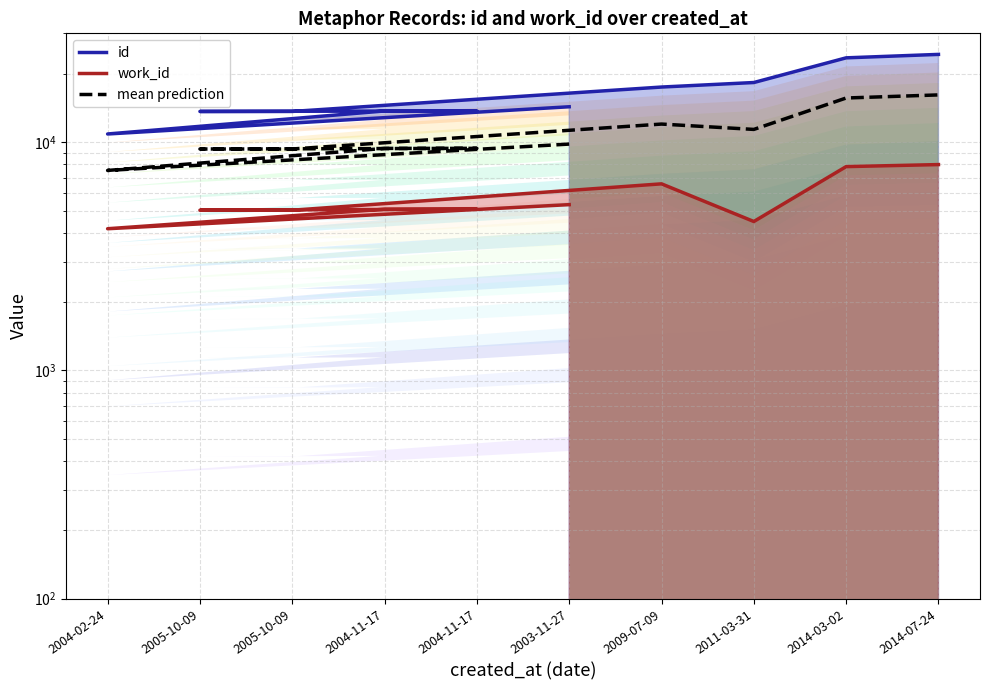

Read the id value at 2005-10-09.

13642.0